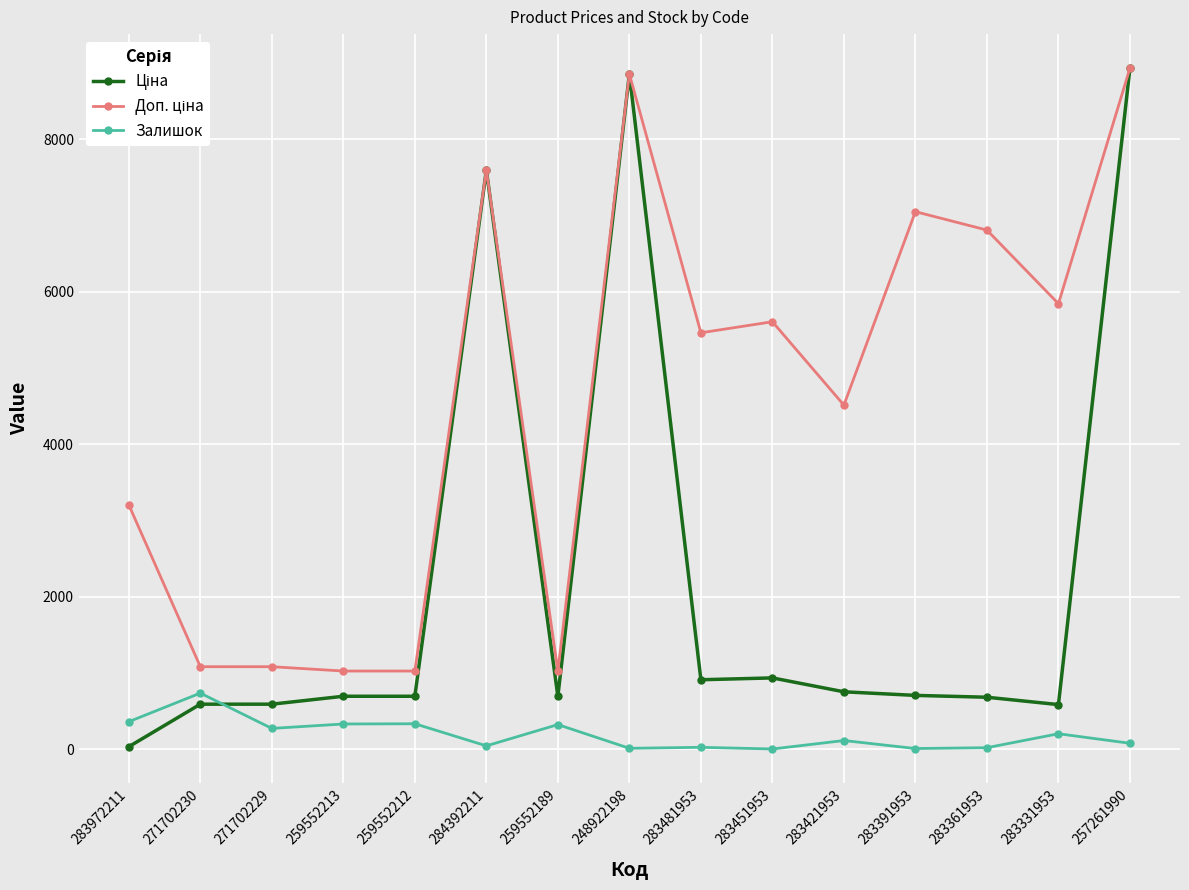

What is the smallest value displayed?

2.0